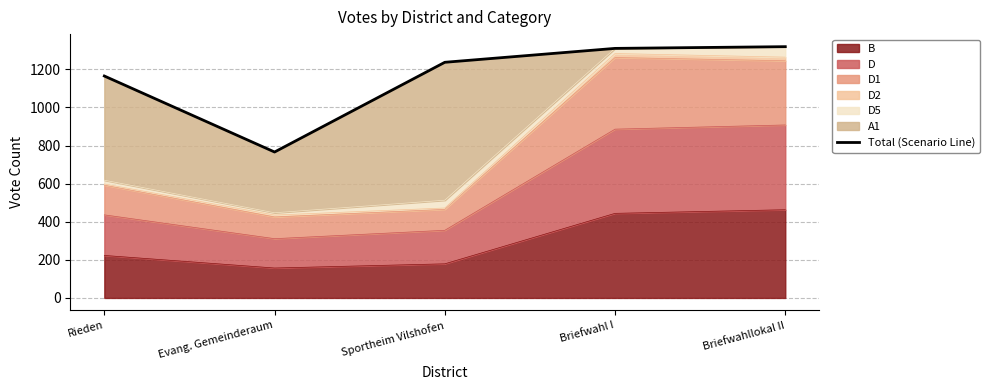

Reading left to right, what are all the values shown in this chart?

Rieden=1165	Evang. Gemeinderaum=766	Sportheim Vilshofen=1237	Briefwahl I=1310	Briefwahllokal II=1319